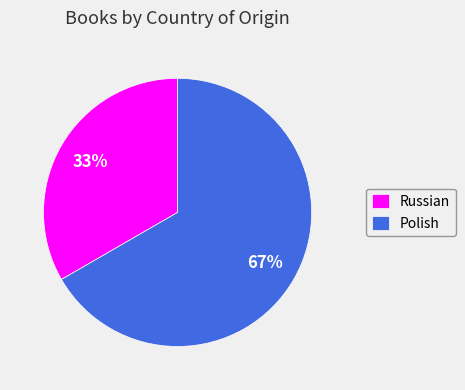

The Polish slice represents 73% of the pie. True or false?

False